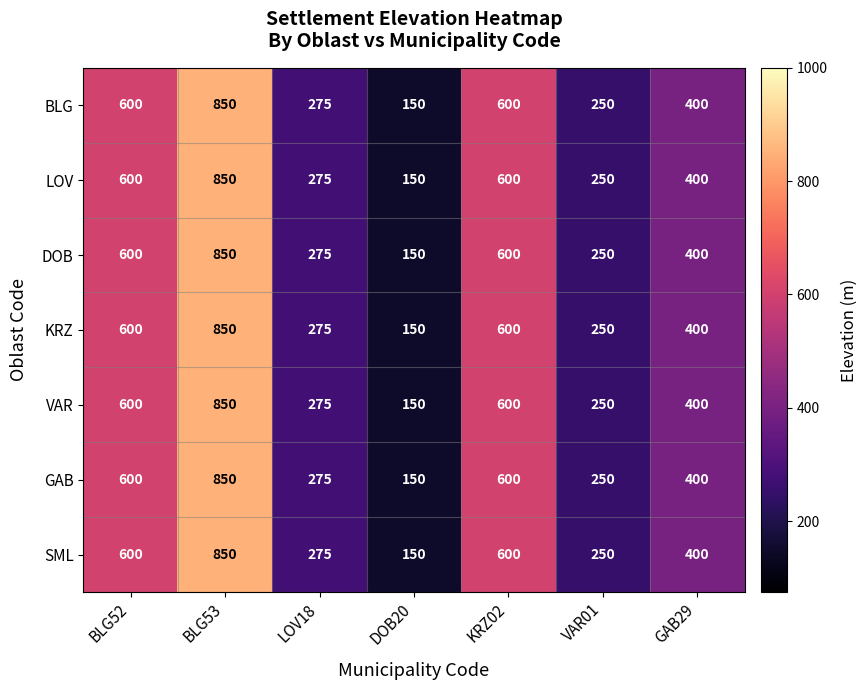

How many distinct data groups are displayed?

7